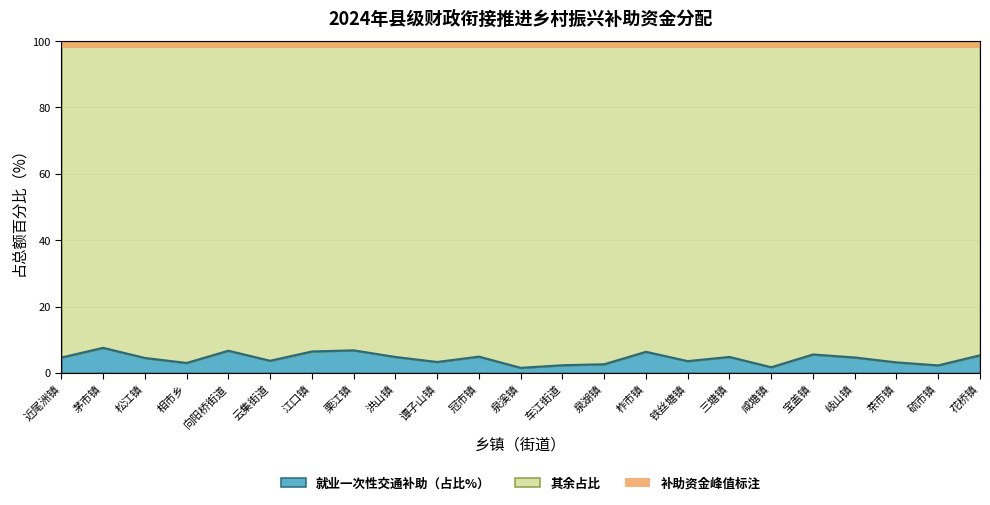

True or false: the data shows 7.4 at 洪山镇.

False